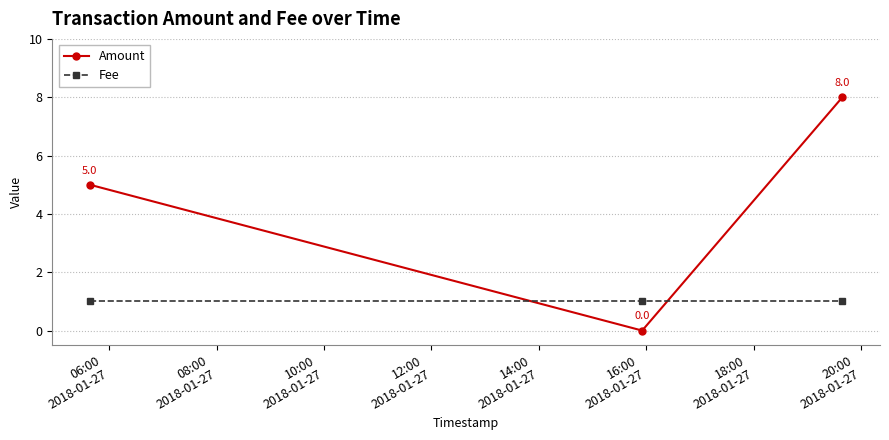

Rank the series by their maximum value, from highest to lowest.

Amount, Fee